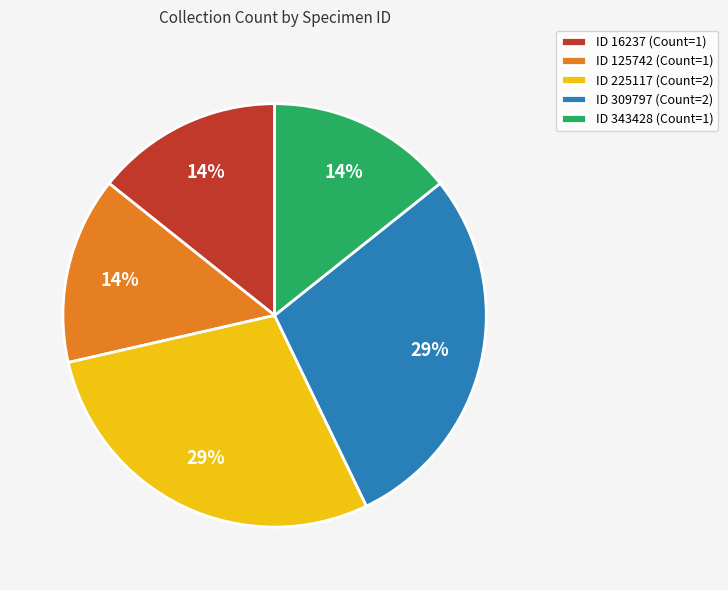

Combined, do ID 125742 (Count=1) and ID 343428 (Count=1) account for over 50%?

No